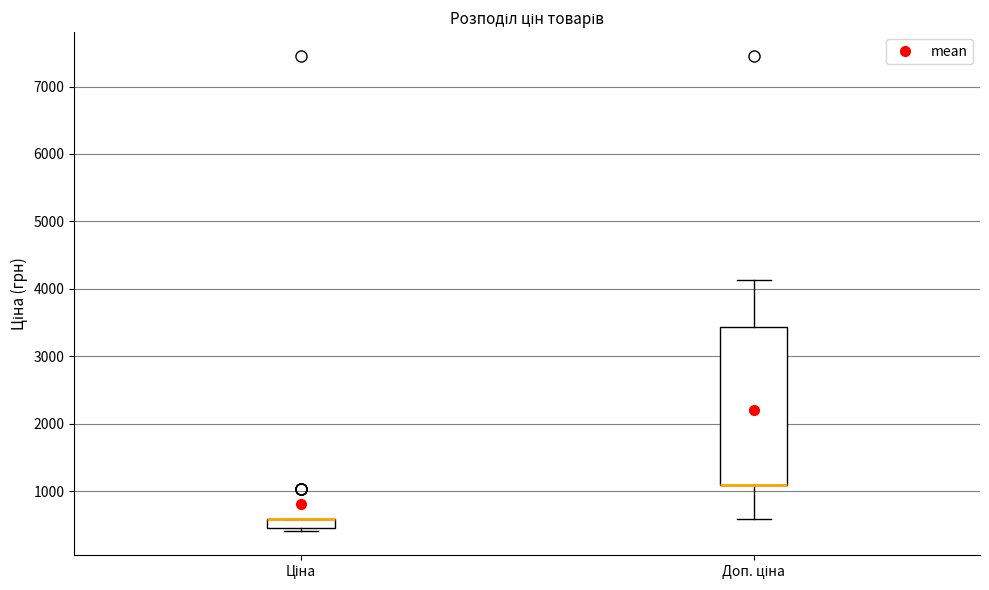

Which box is the tallest, from its lower edge to its upper edge?

Доп. ціна